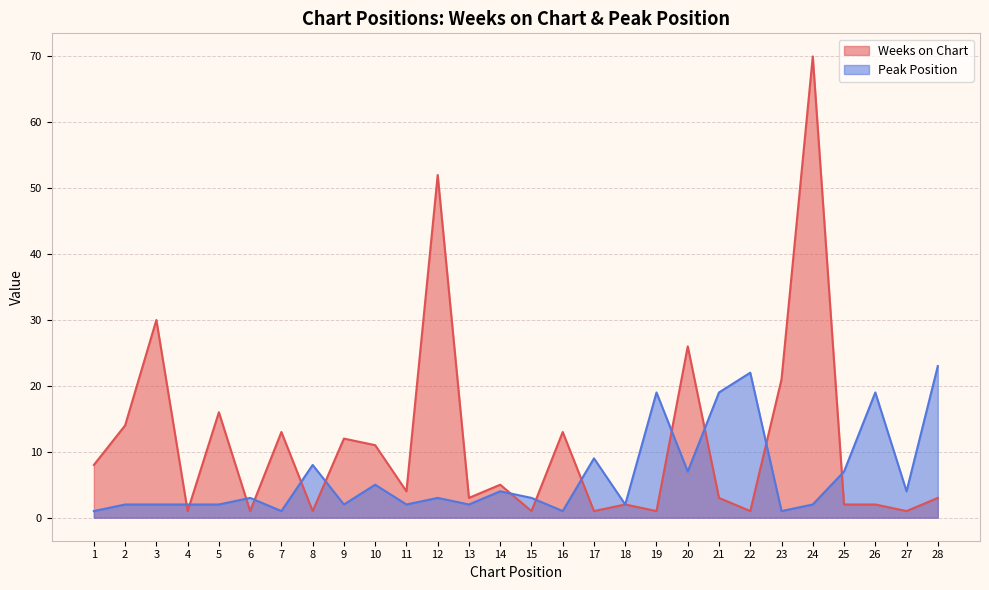

What is the difference between the Weeks on Chart values at 18 and 15?

1